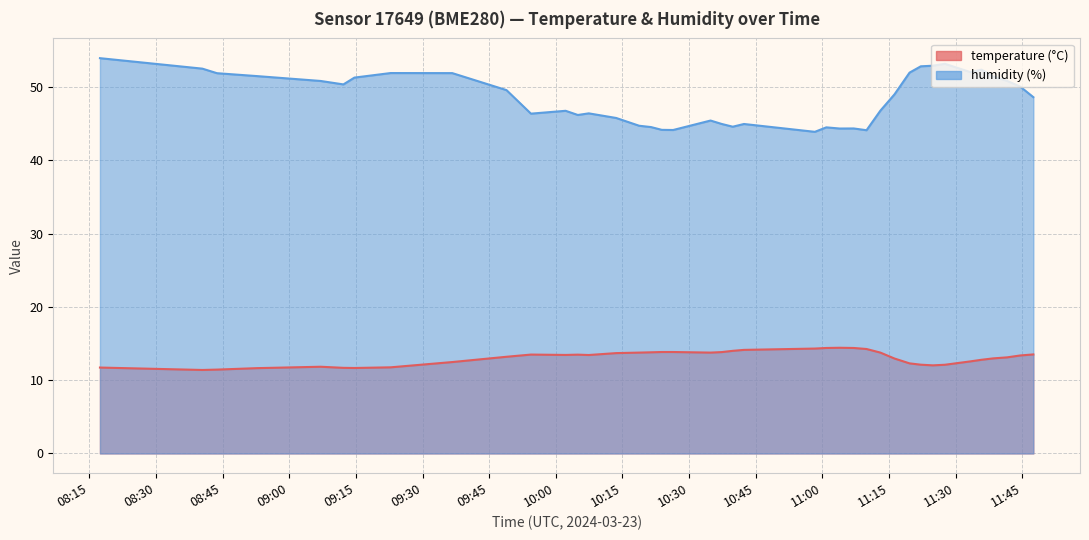

What is the maximum value shown in the chart?

53.9